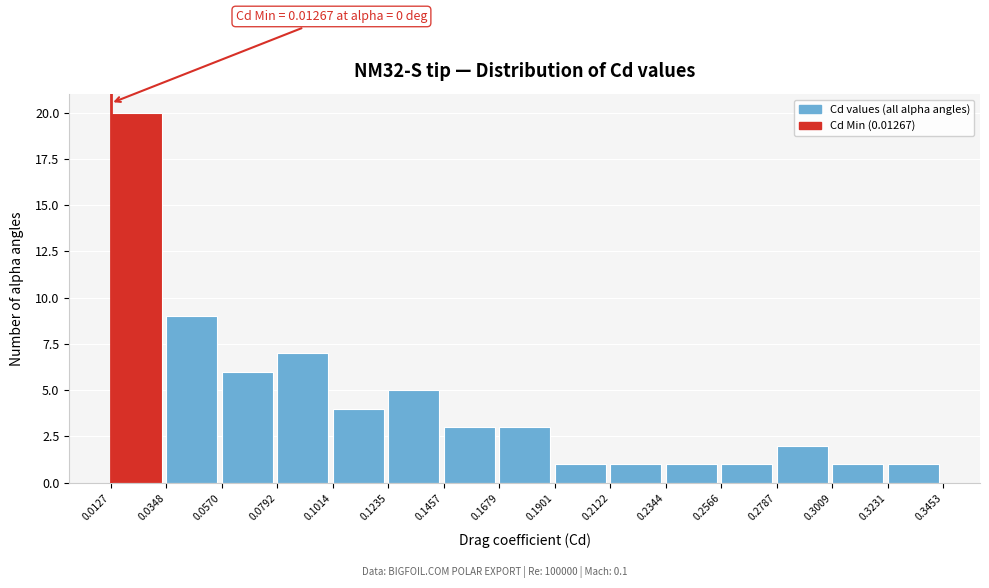

Which range on the x-axis has the tallest bar?

0.0127 to 0.0348